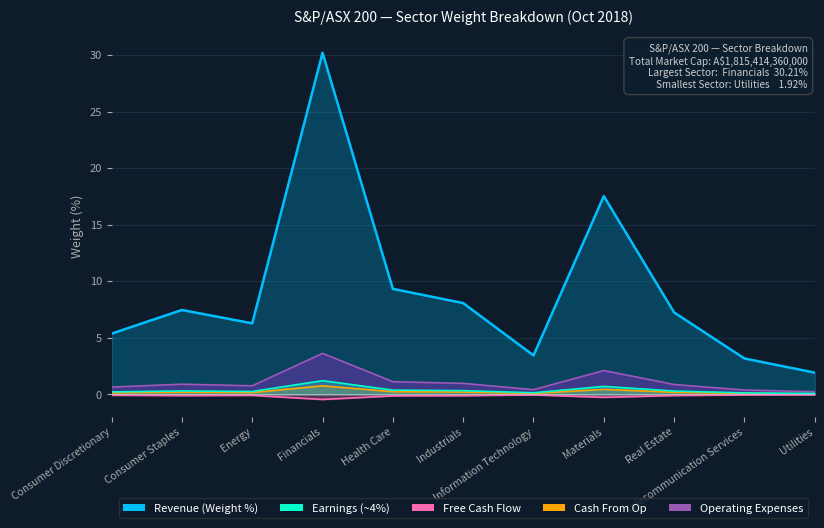

Where does the data first go above 7?

Consumer Staples